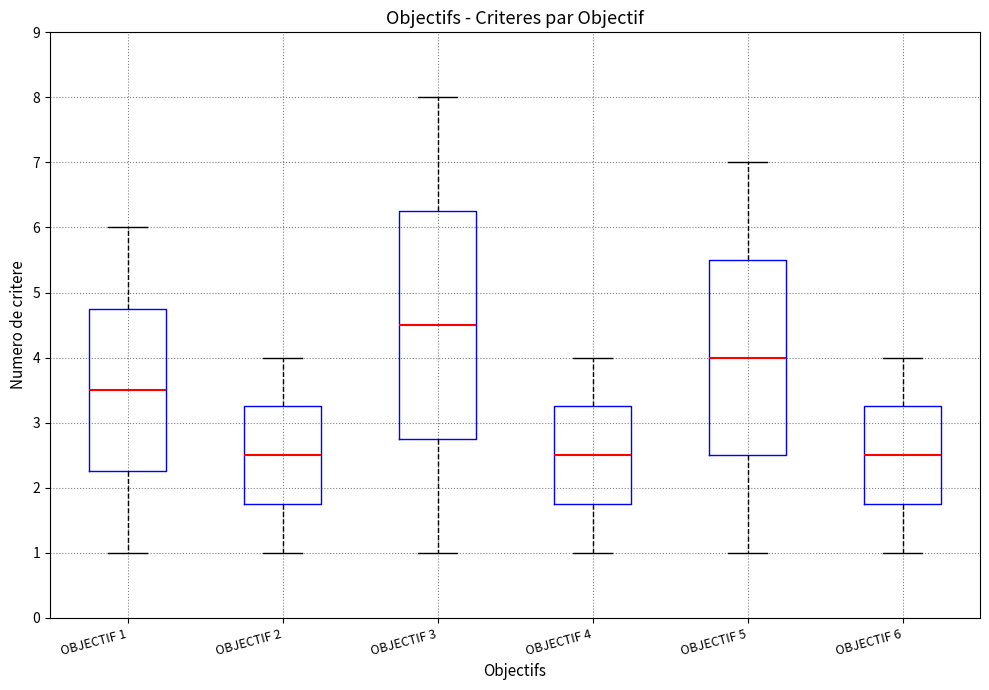

Which box is the tallest, from its lower edge to its upper edge?

OBJECTIF 3